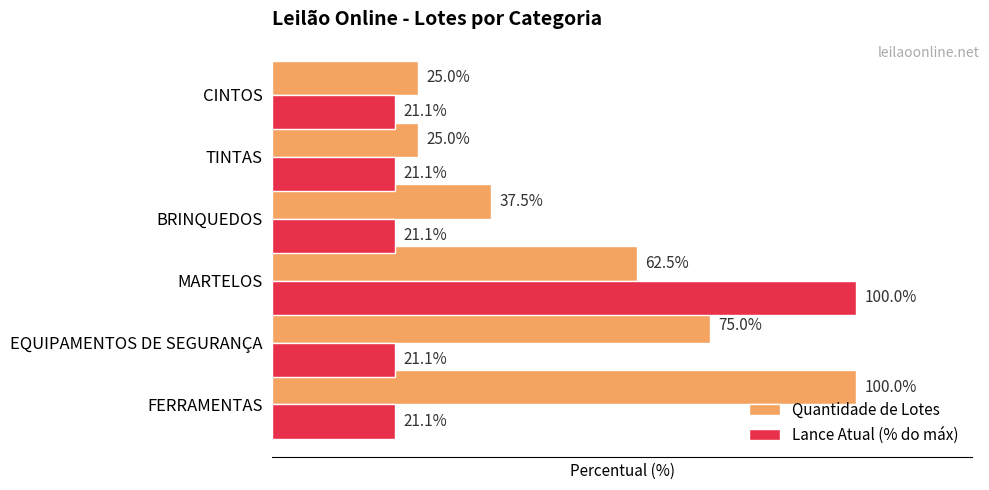

Which series has the largest total across all categories?

Quantidade de Lotes